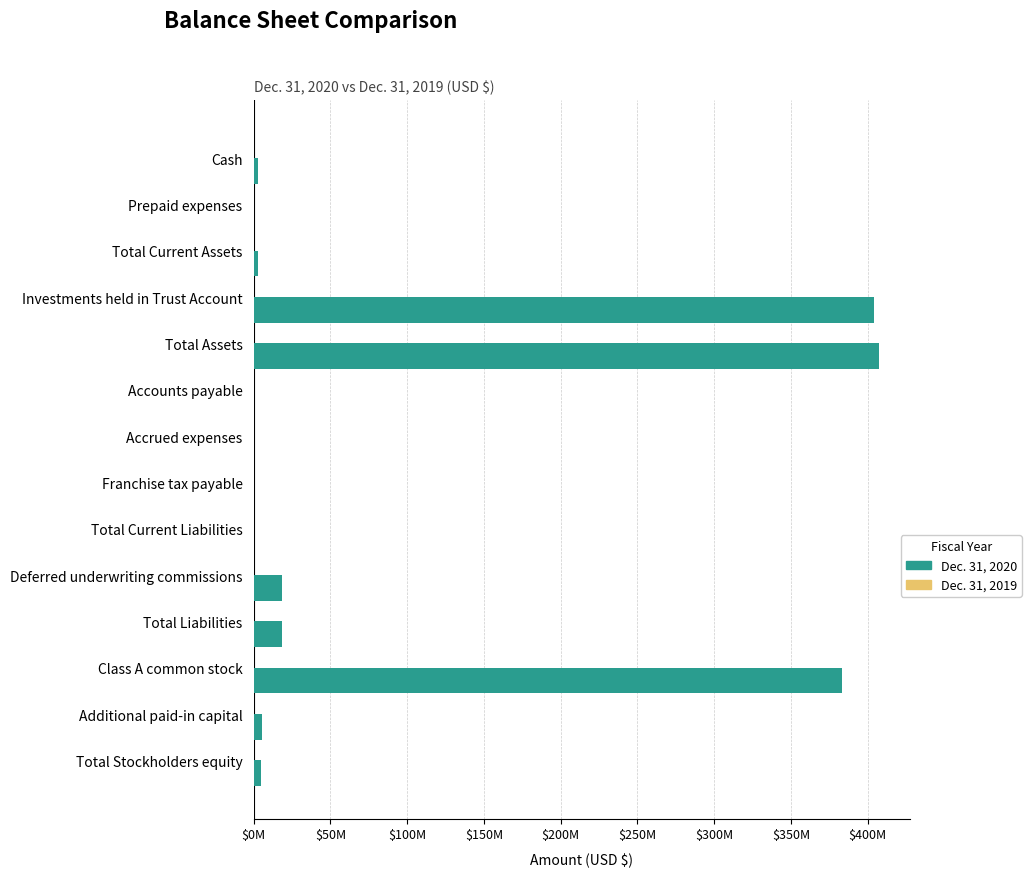

What are all the series names shown in the legend?

Dec. 31, 2020, Dec. 31, 2019